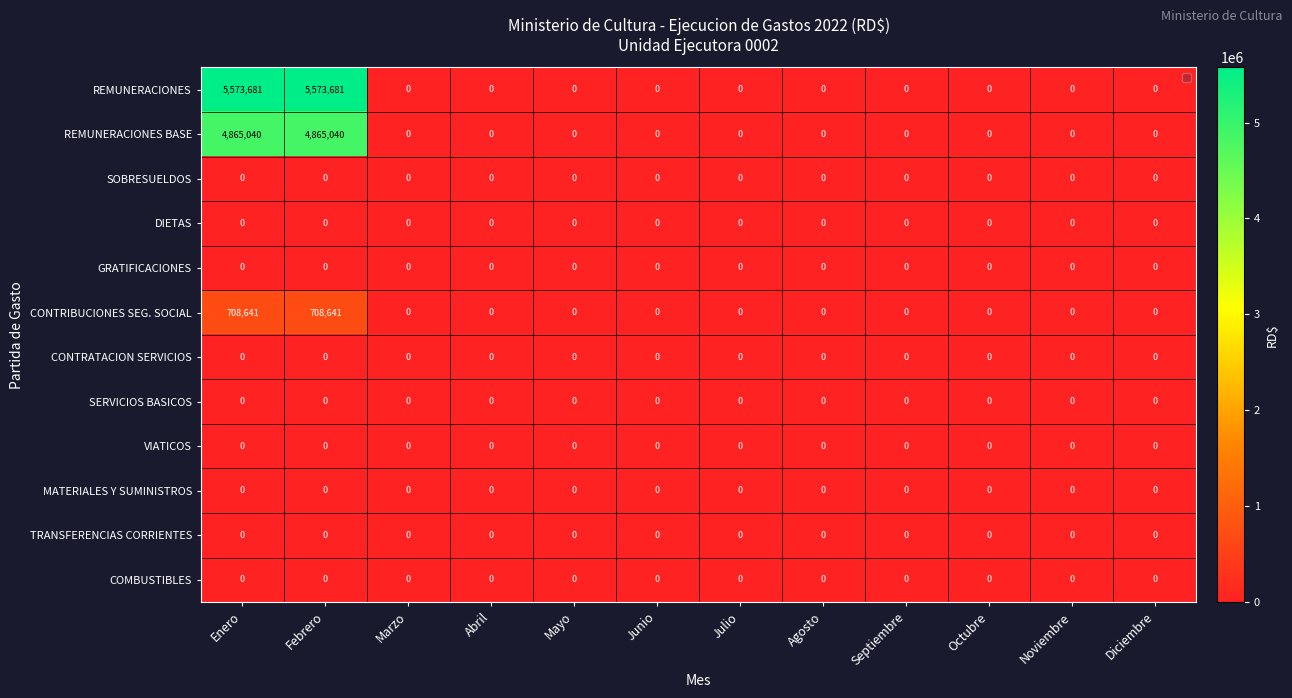

Which series has the largest total across all categories?

REMUNERACIONES